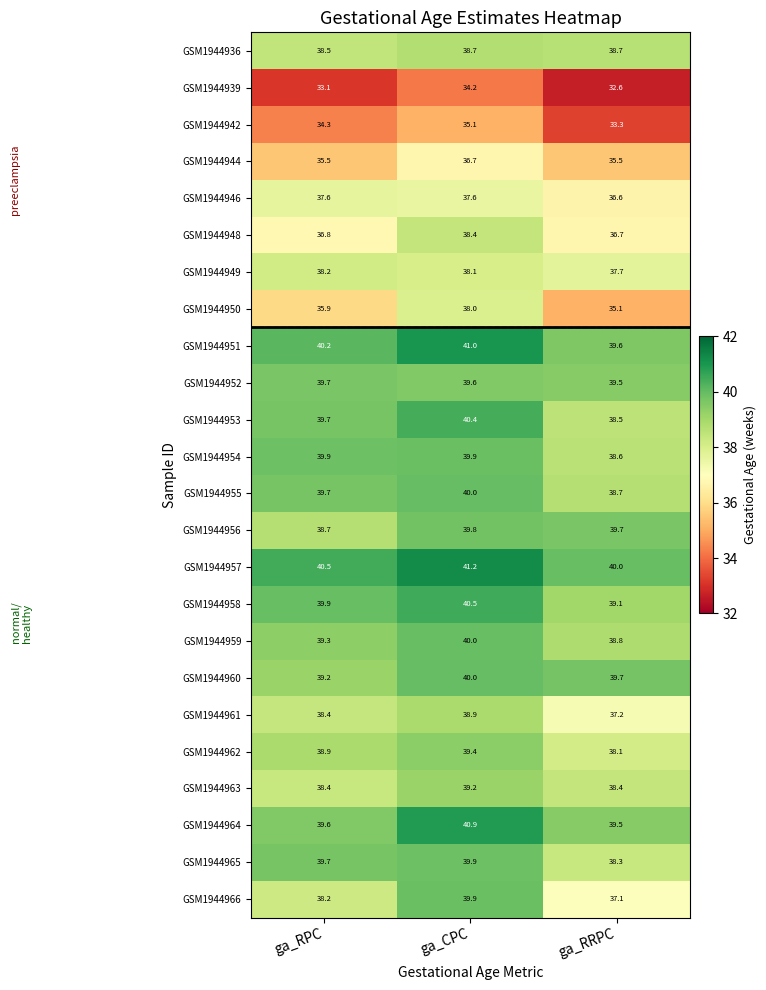

The GSM1944952 series shows 39.5 at ga_RRPC. True or false?

True